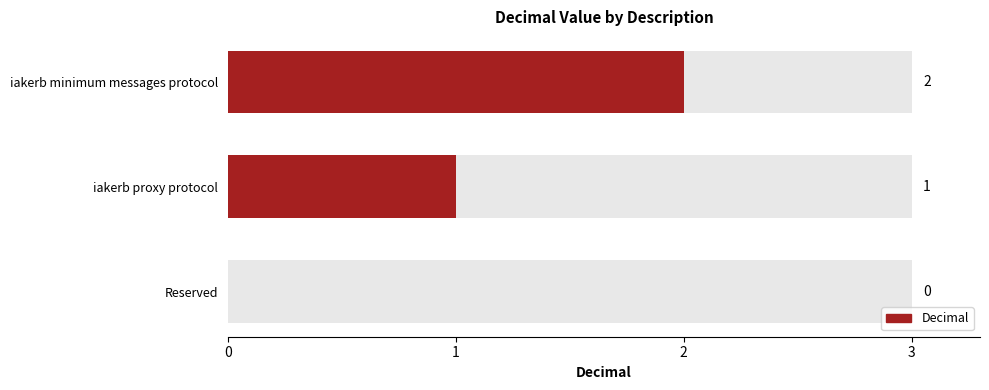

What is the ratio of the value at iakerb proxy protocol to the value at iakerb minimum messages protocol?

0.5